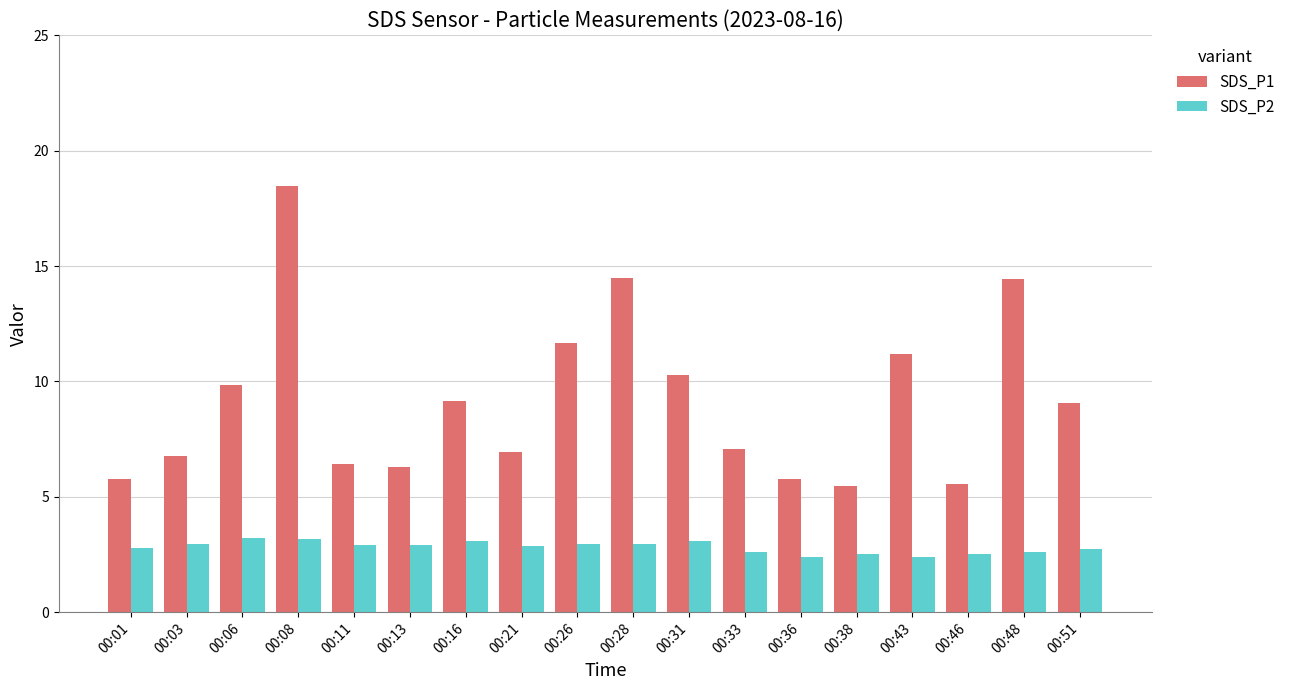

Which series changed the most between 00:03 and 00:31?

SDS_P1